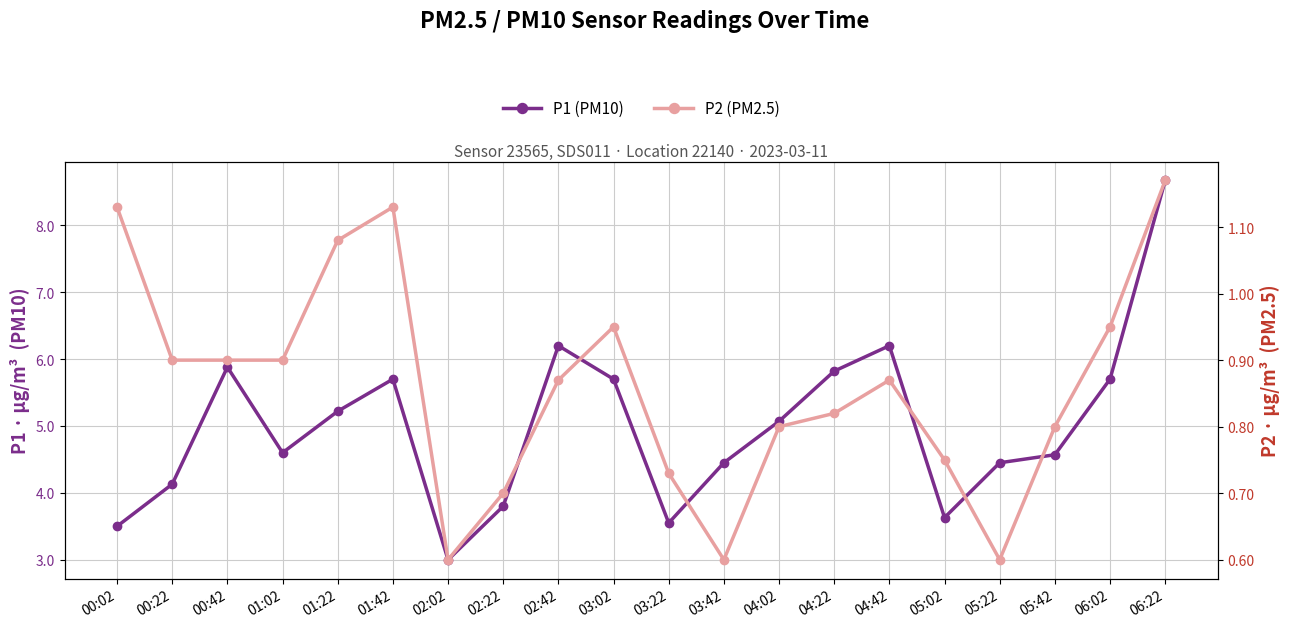

What are all the series names shown in the legend?

P1 (PM10), P2 (PM2.5)